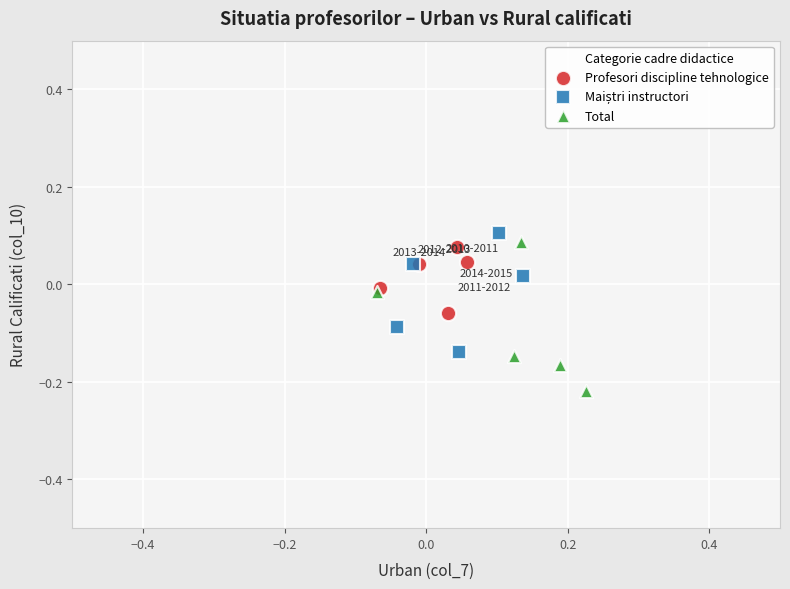

Which series has the widest spread of Y values?

Total